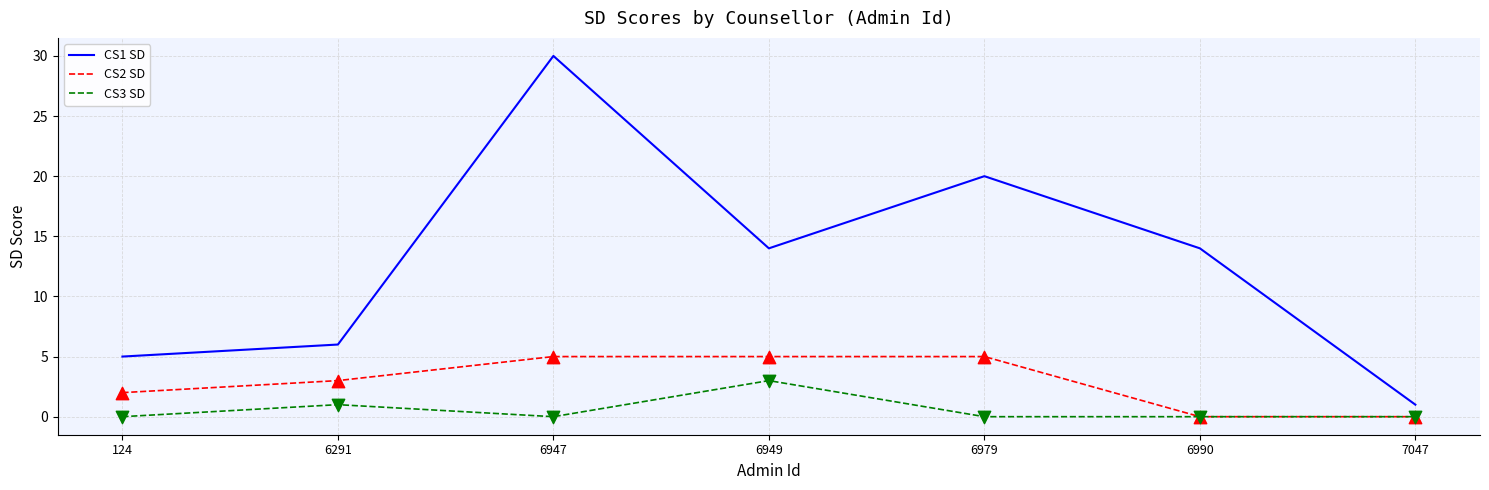

At which category is the sum across all series the highest?

6947